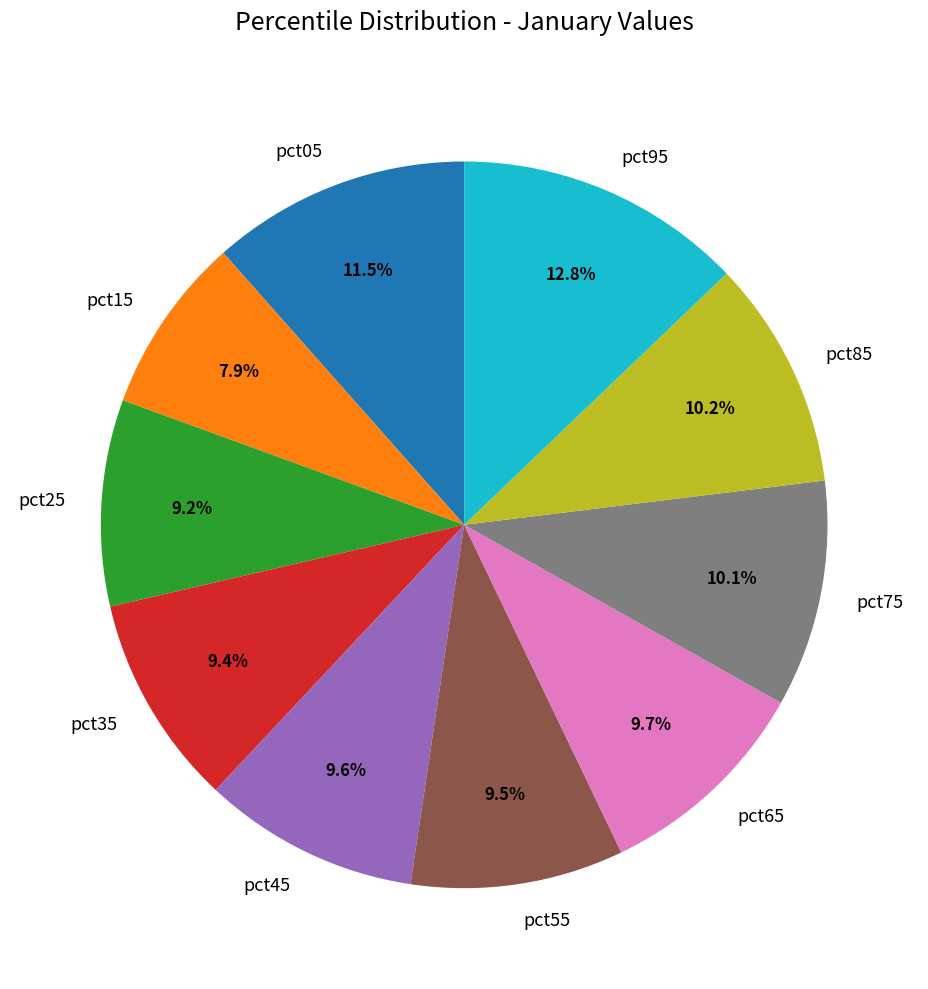

What percentage is NOT represented by pct45?

90.4%